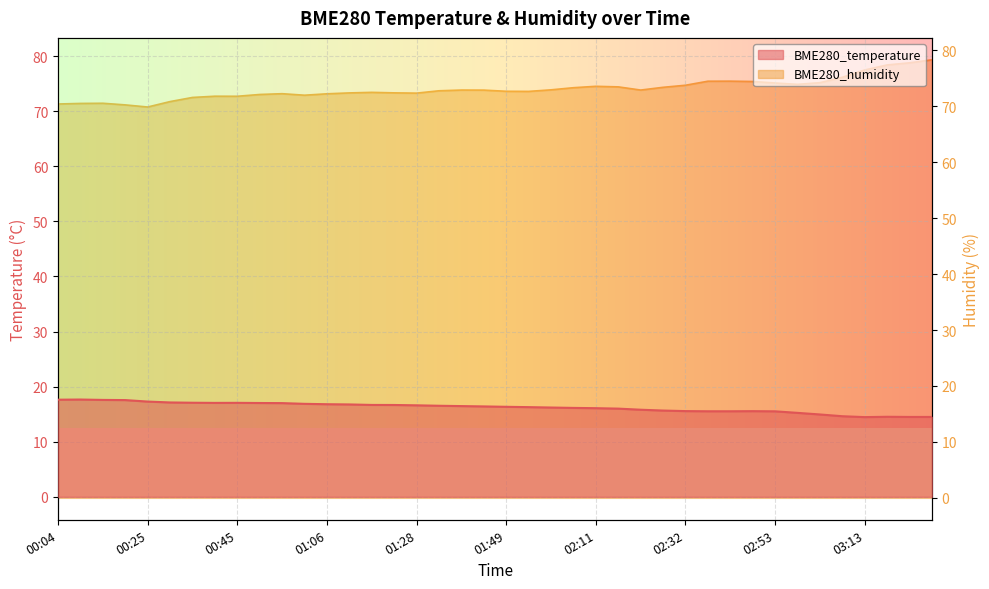

Reading left to right, what are all the values shown in this chart?

BME280_temperature: 00:04=17.6	00:09=17.7	00:14=17.6	00:20=17.6	00:25=17.3	00:30=17.1	00:35=17.1	00:40=17.1	00:45=17.1	00:51=17.0	00:56=17.0	01:01=16.9	01:06=16.8	01:12=16.8	01:17=16.7	01:23=16.7	01:28=16.6	01:34=16.5	01:39=16.5	01:44=16.4	01:49=16.3	01:55=16.3	02:00=16.2	02:06=16.1	02:11=16.1	02:16=16.0	02:22=15.8	02:27=15.7	02:32=15.6	02:37=15.5	02:42=15.5	02:47=15.6	02:53=15.5	02:58=15.2	03:03=14.9	03:08=14.6	03:13=14.5	03:18=14.5	03:23=14.5	03:28=14.5
BME280_humidity: 00:04=70.4	00:09=70.5	00:14=70.5	00:20=70.2	00:25=69.9	00:30=70.8	00:35=71.6	00:40=71.8	00:45=71.8	00:51=72.1	00:56=72.2	01:01=72.0	01:06=72.2	01:12=72.4	01:17=72.5	01:23=72.4	01:28=72.3	01:34=72.8	01:39=72.9	01:44=72.9	01:49=72.7	01:55=72.7	02:00=72.9	02:06=73.3	02:11=73.6	02:16=73.5	02:22=72.9	02:27=73.4	02:32=73.8	02:37=74.5	02:42=74.5	02:47=74.4	02:53=74.2	02:58=73.9	03:03=74.2	03:08=75.2	03:13=76.5	03:18=77.4	03:23=77.8	03:28=78.3